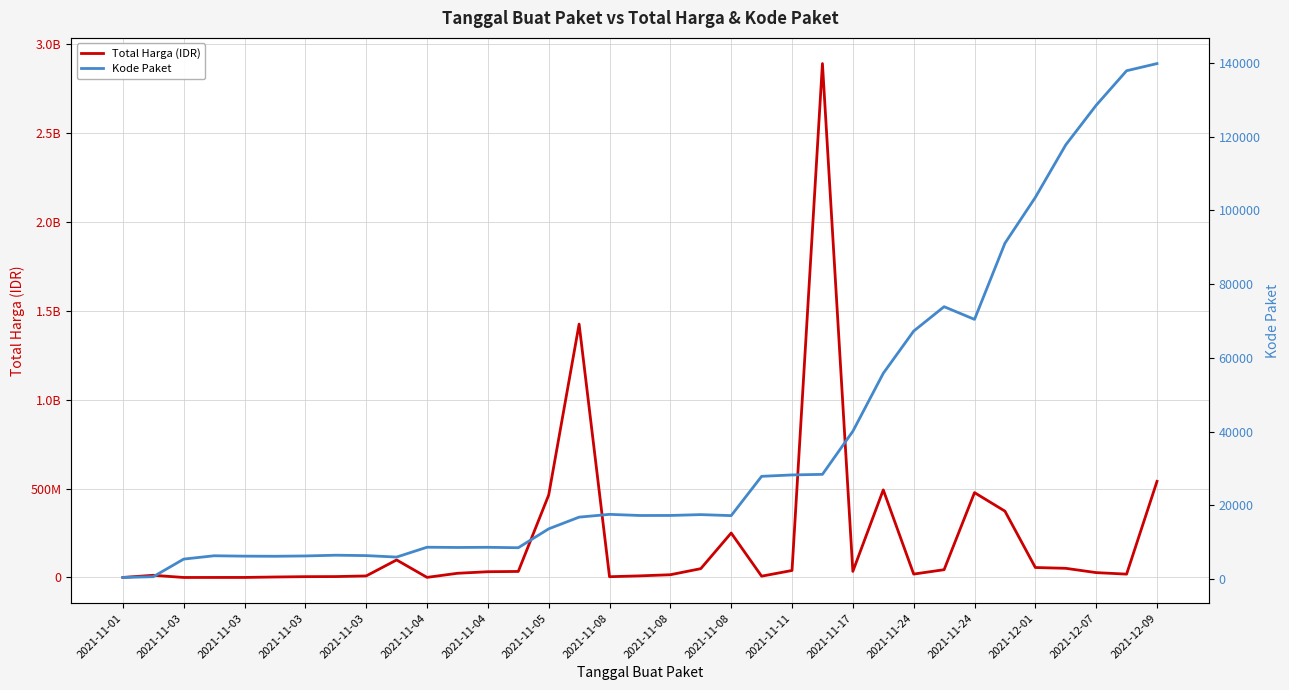

What is the total value across all series at 19?

49747549